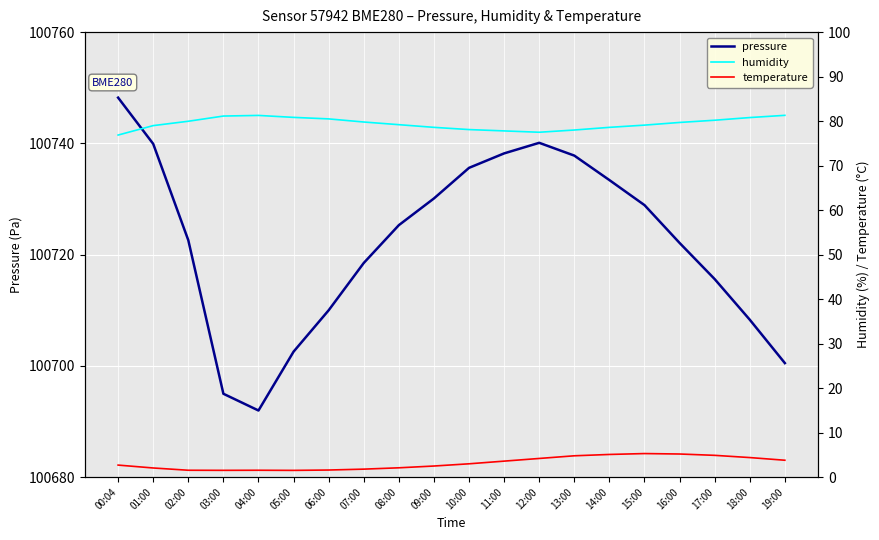

At how many categories does at least one series exceed 92051?

20